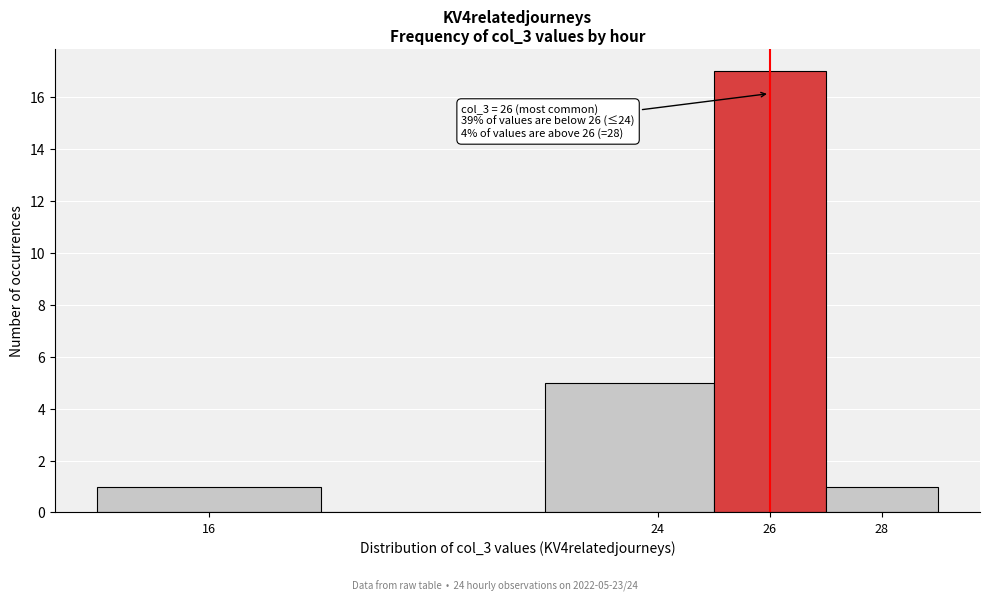

Which range on the x-axis has the tallest bar?

25 to 27